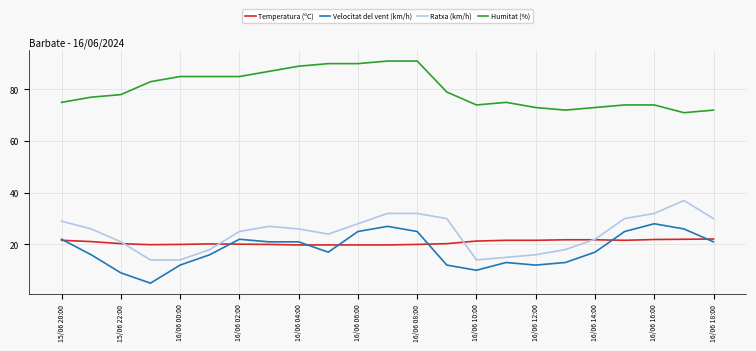

Which series has the largest total across all categories?

Humitat (%)